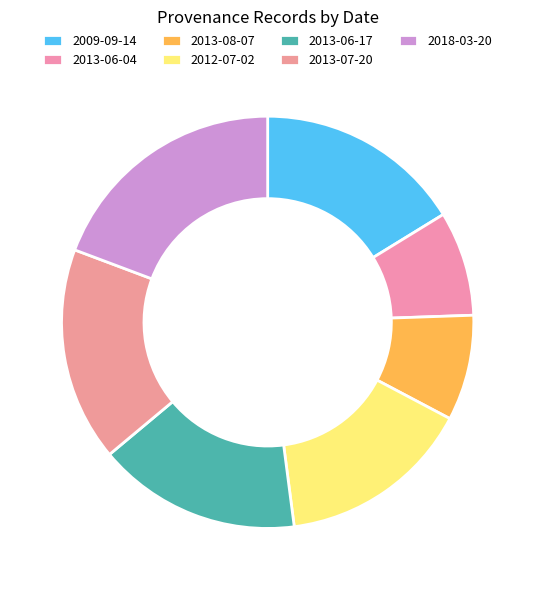

Which has a higher value, 2018-03-20 or 2012-07-02?

2018-03-20